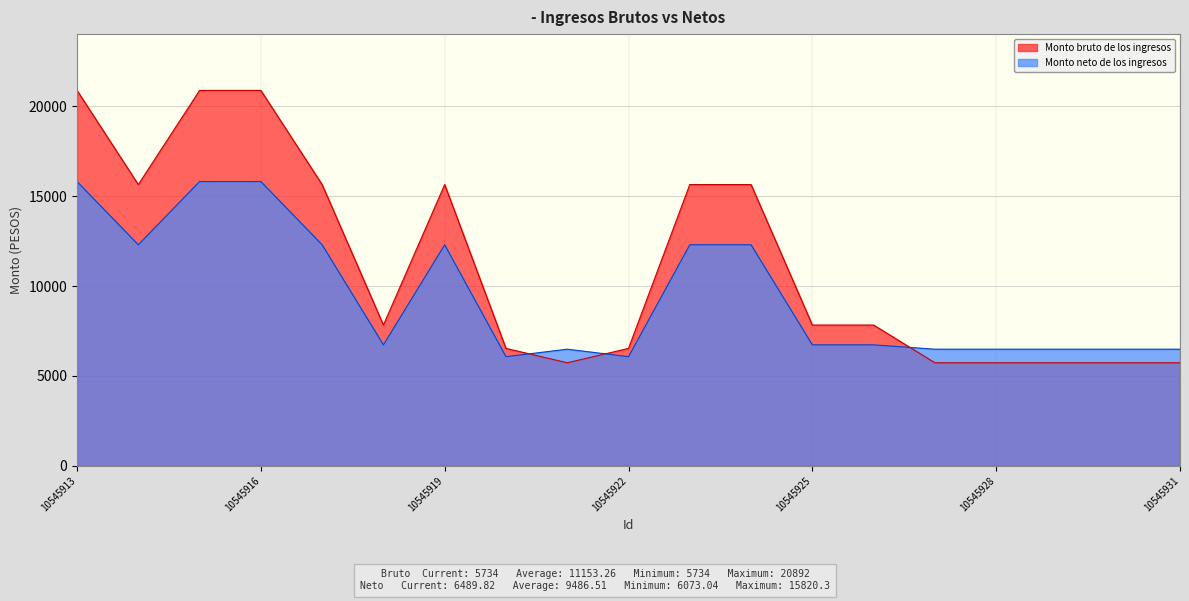

What is the spread (max minus min) of values at 10545913?

5071.7